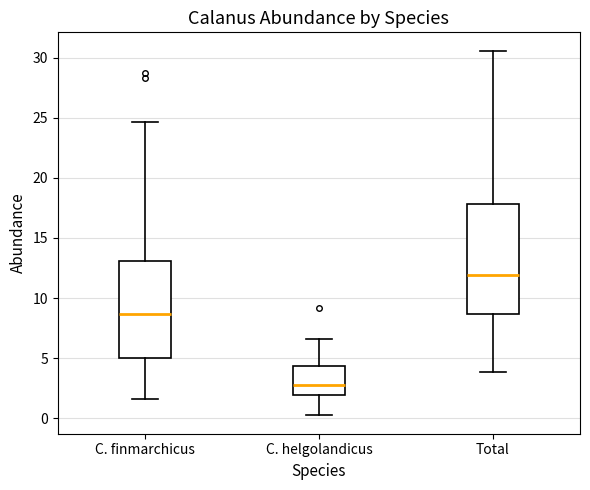

Which box has the lowest median line?

C. helgolandicus